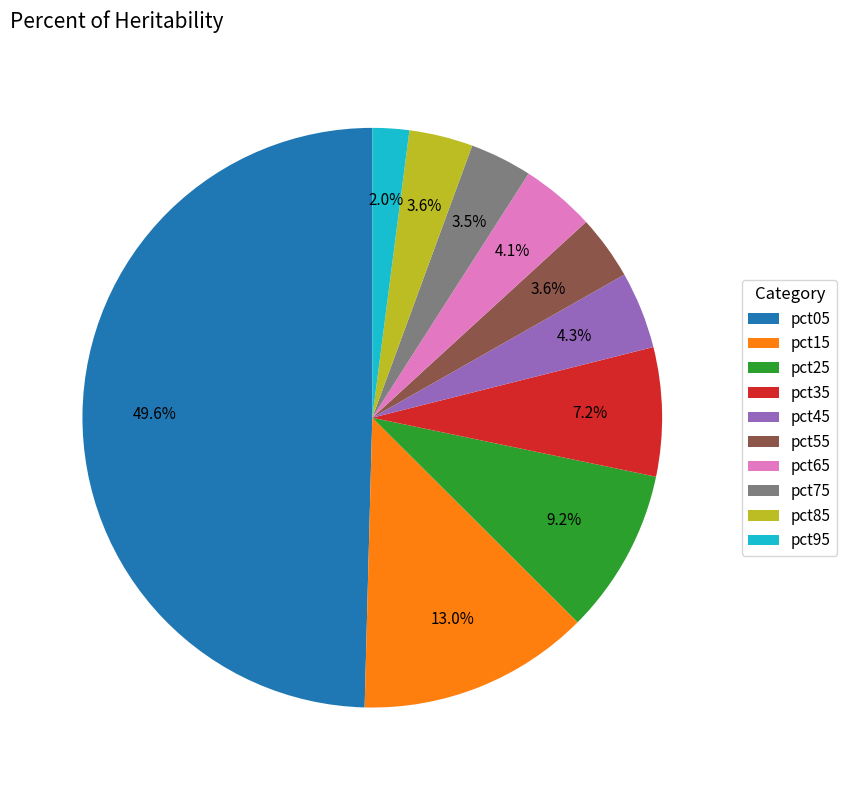

The pct05 slice represents 38% of the pie. True or false?

False